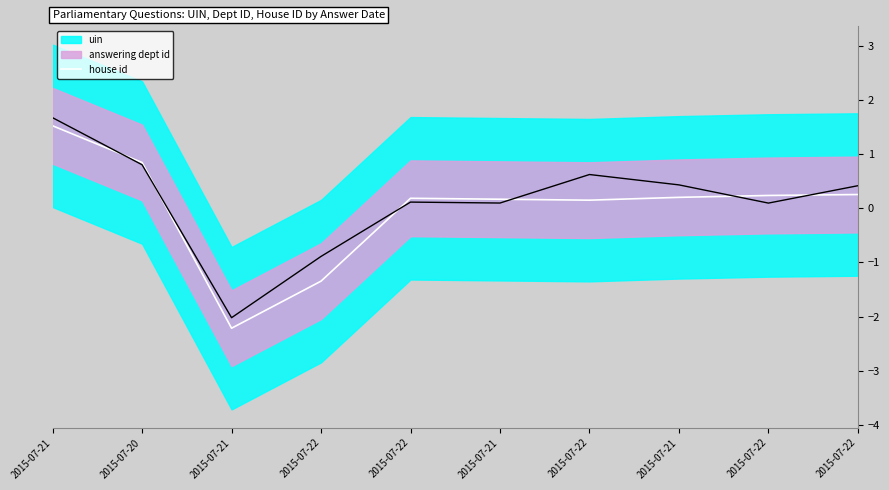

What is the difference between the second highest and second lowest values?

2.2